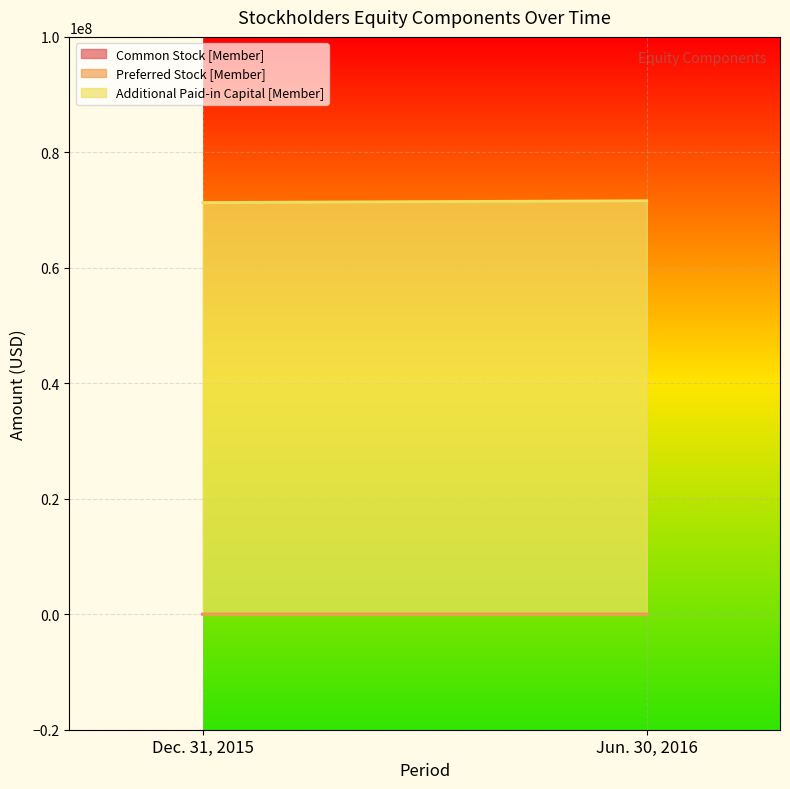

Does the chart display data point markers on the line(s)?

No